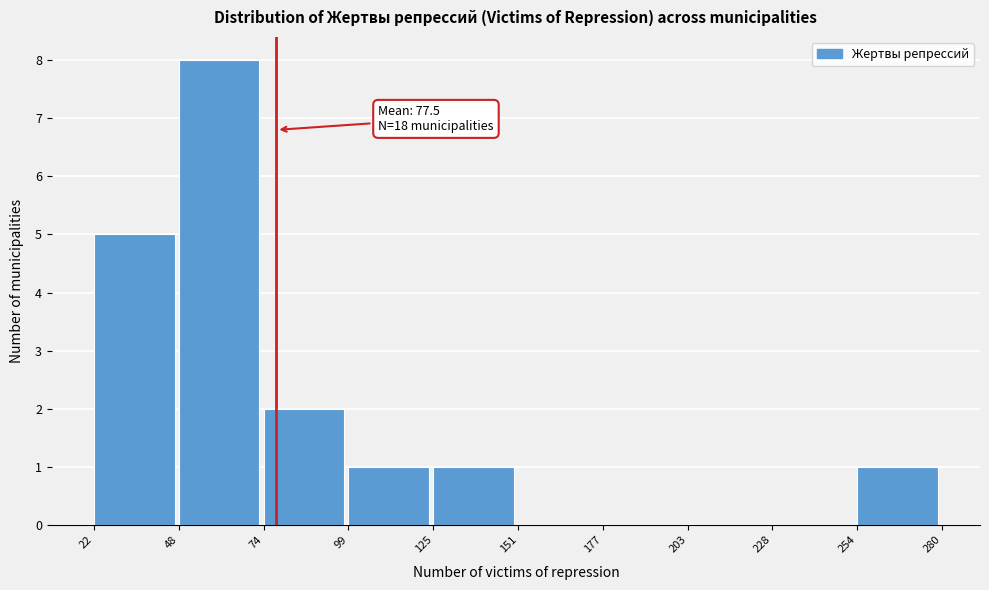

Which range on the x-axis has the tallest bar?

48 to 74